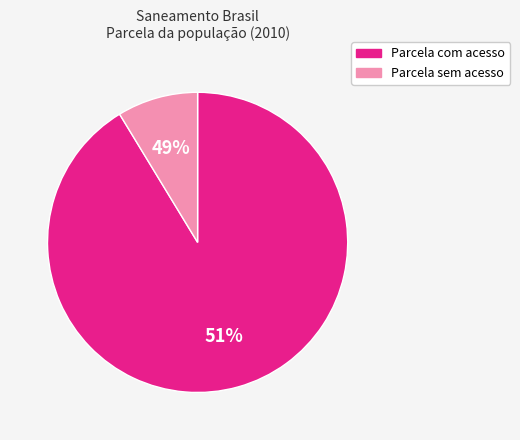

Which slice is the largest?

Parcela com acesso